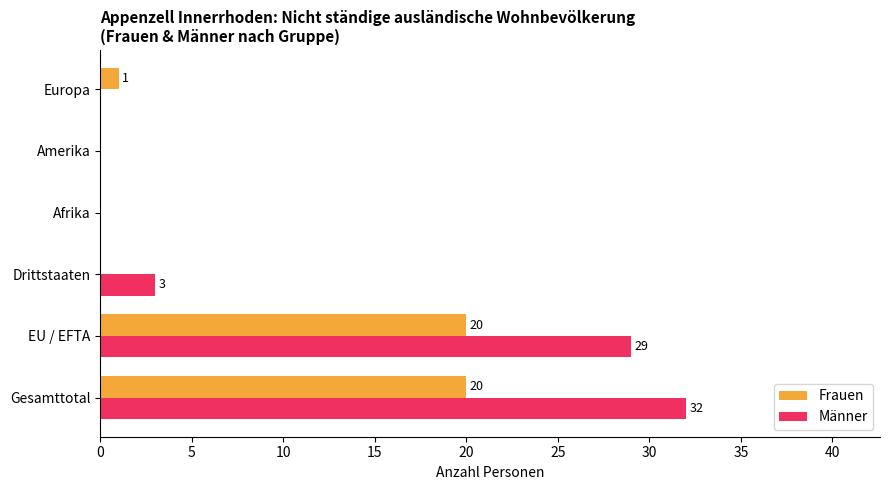

Which series changed the most between Drittstaaten and Europa?

Männer